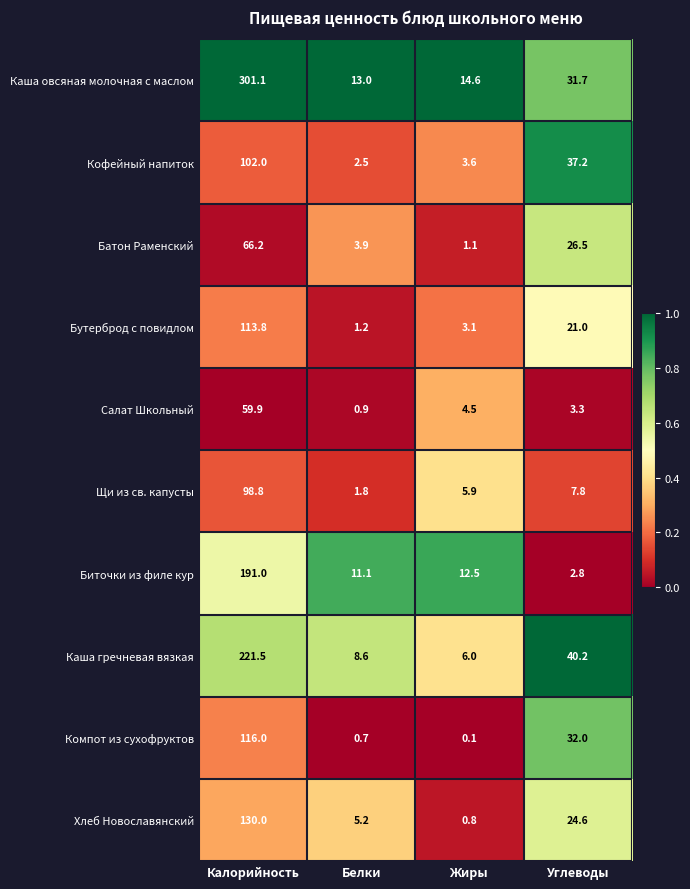

Is it true that Бутерброд с повидлом equals 36.2 at Калорийность?

False